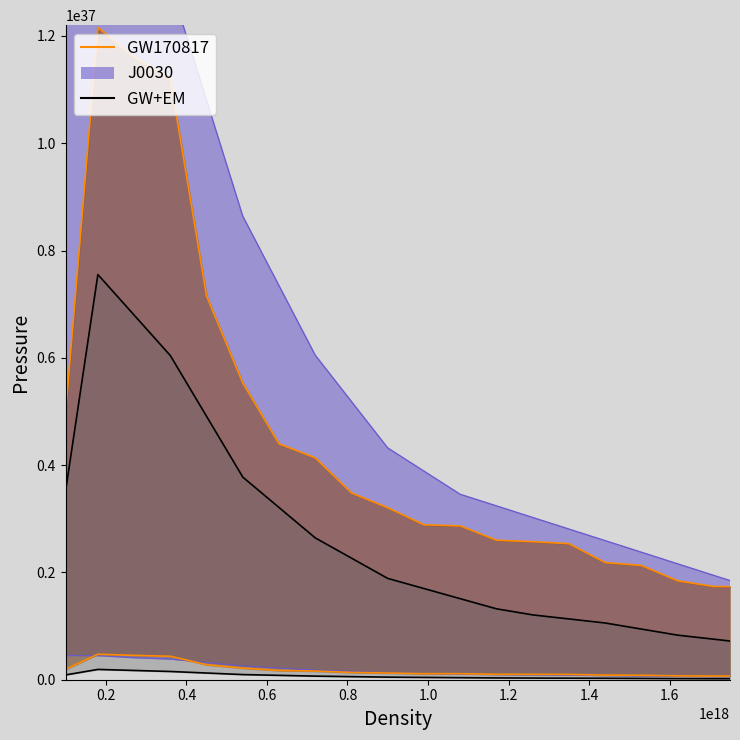

How many values in the GW170817 series exceed 3205119999999999878688707273474179072?

9